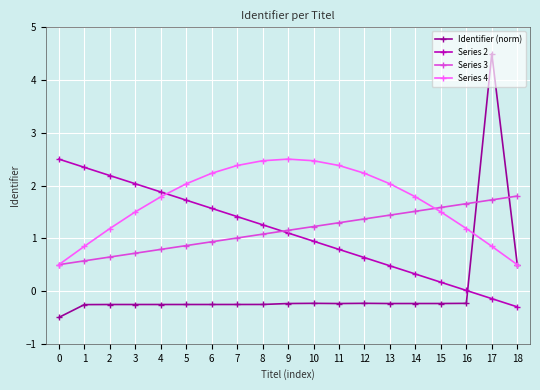

What is the approximate value of Series 4 at 10?

2.5